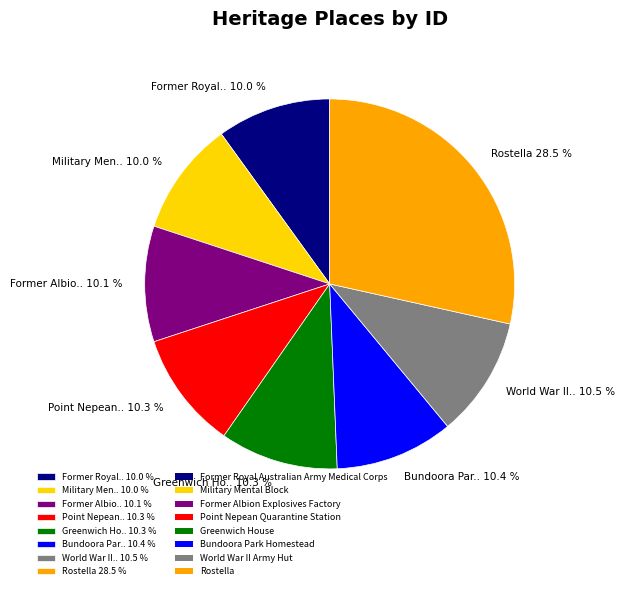

What percentage is NOT represented by Point Nepean.. 10.3 %?

89.7%